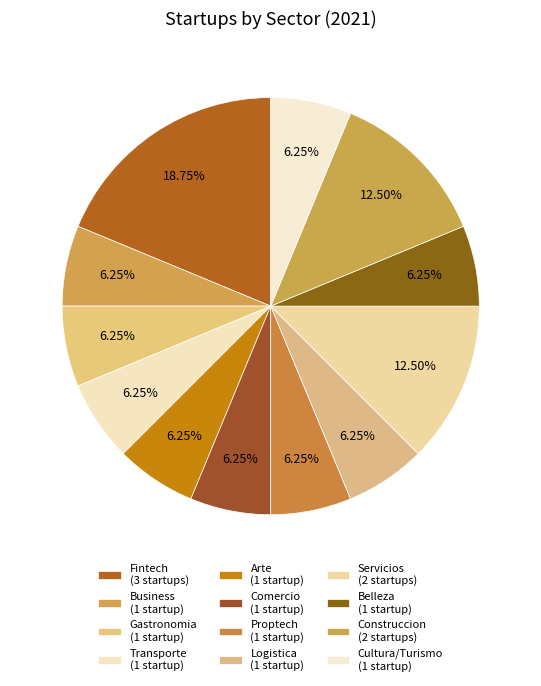

Count the number of slices in the pie.

12